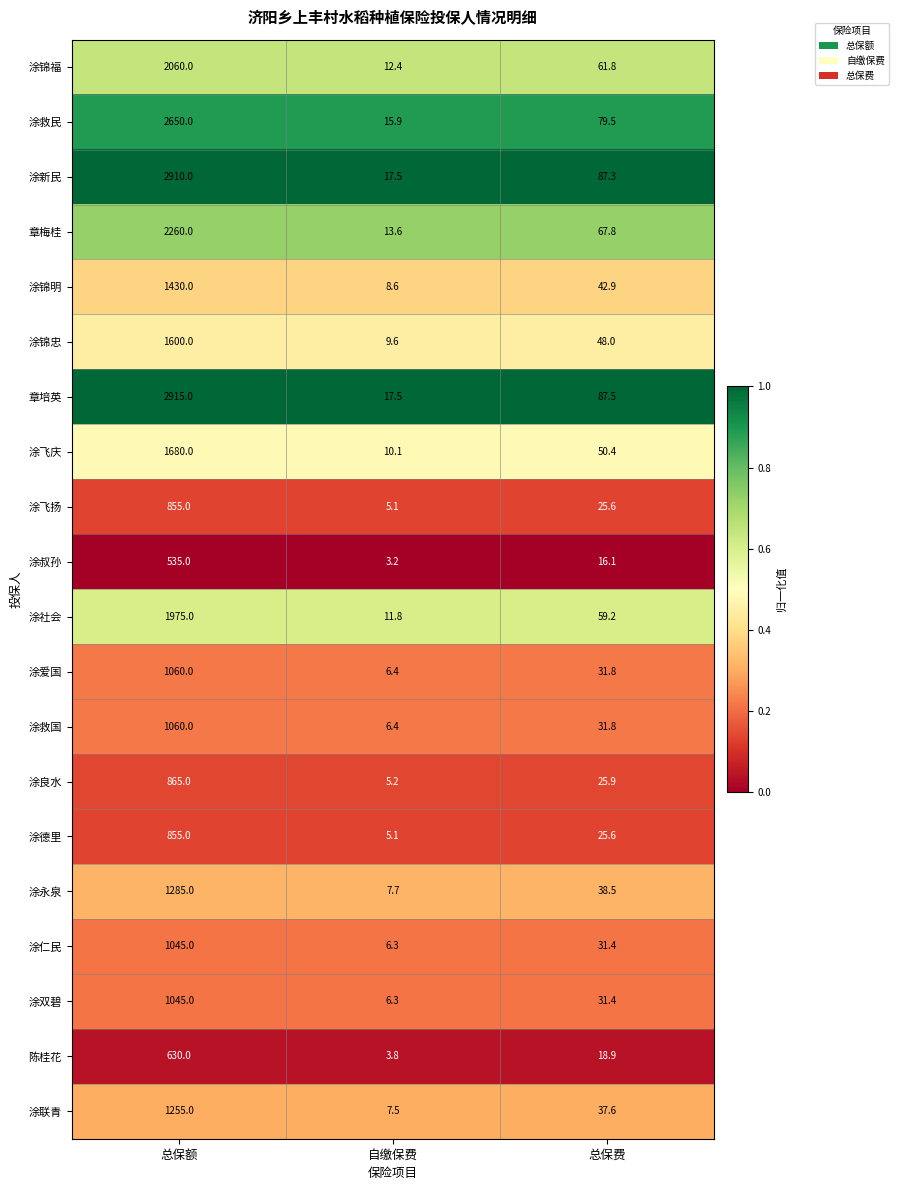

What is the sum of all 涂叔孙 values?

554.3